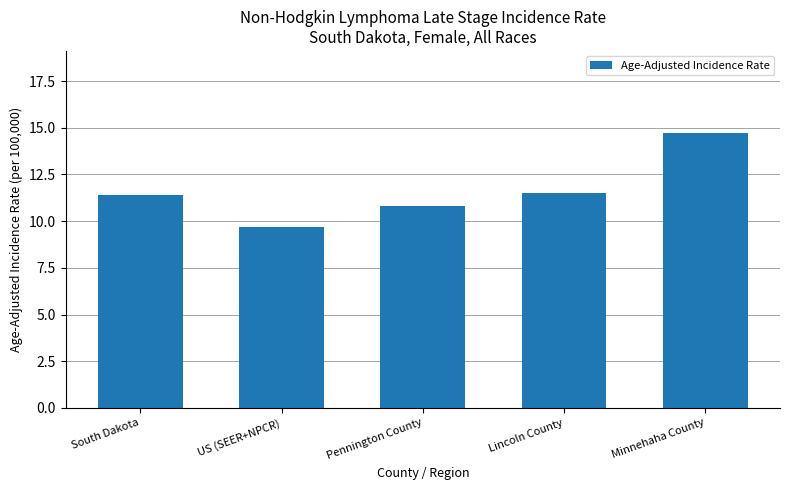

What is the change in value from South Dakota to Minnehaha County?

+3.3